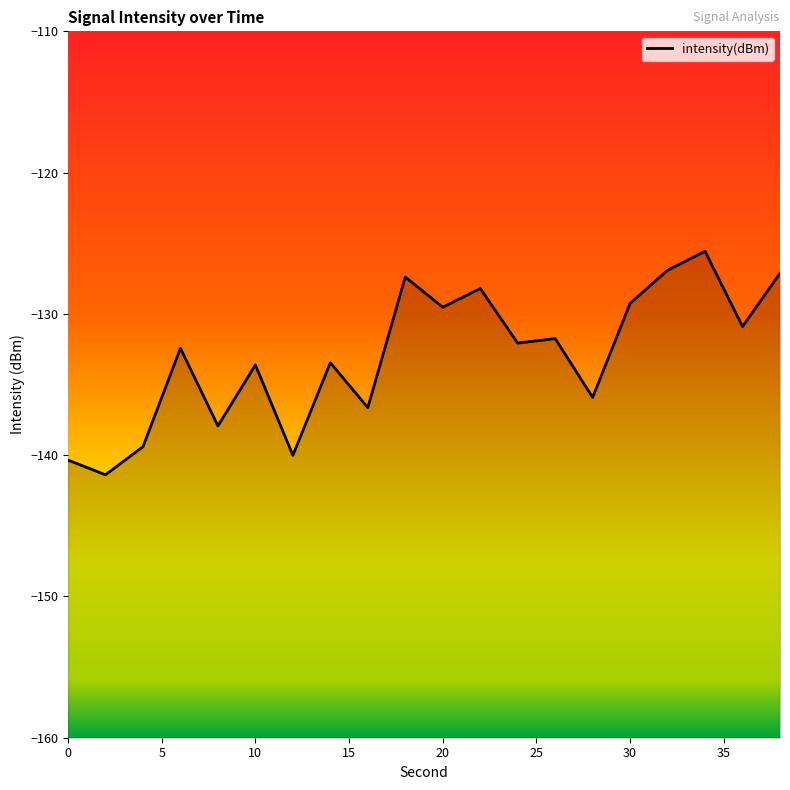

Where does the data first go above -132?

18